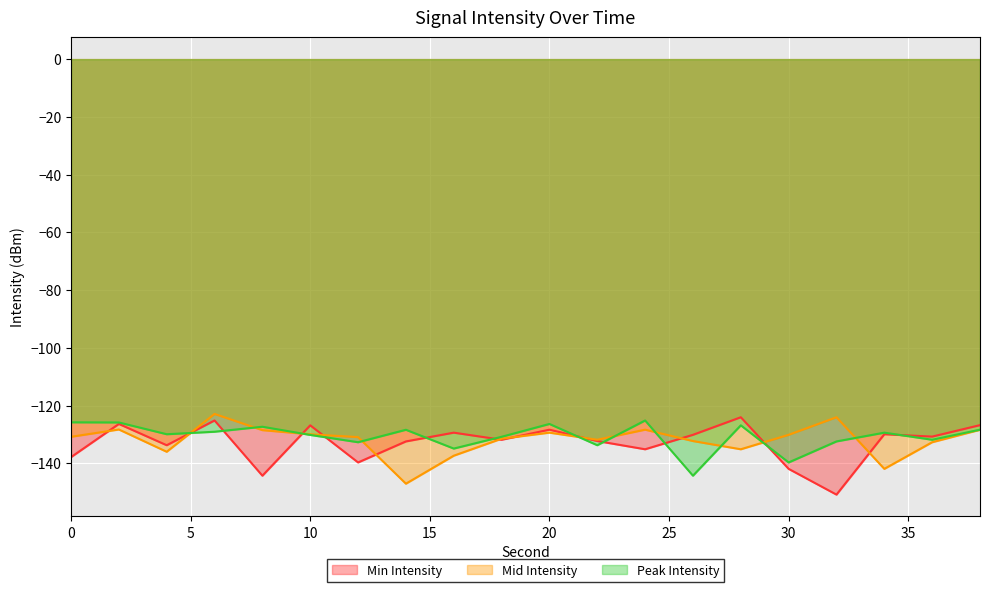

Which series ends up on top after the final intersection of Mid Intensity and Peak Intensity?

Peak Intensity